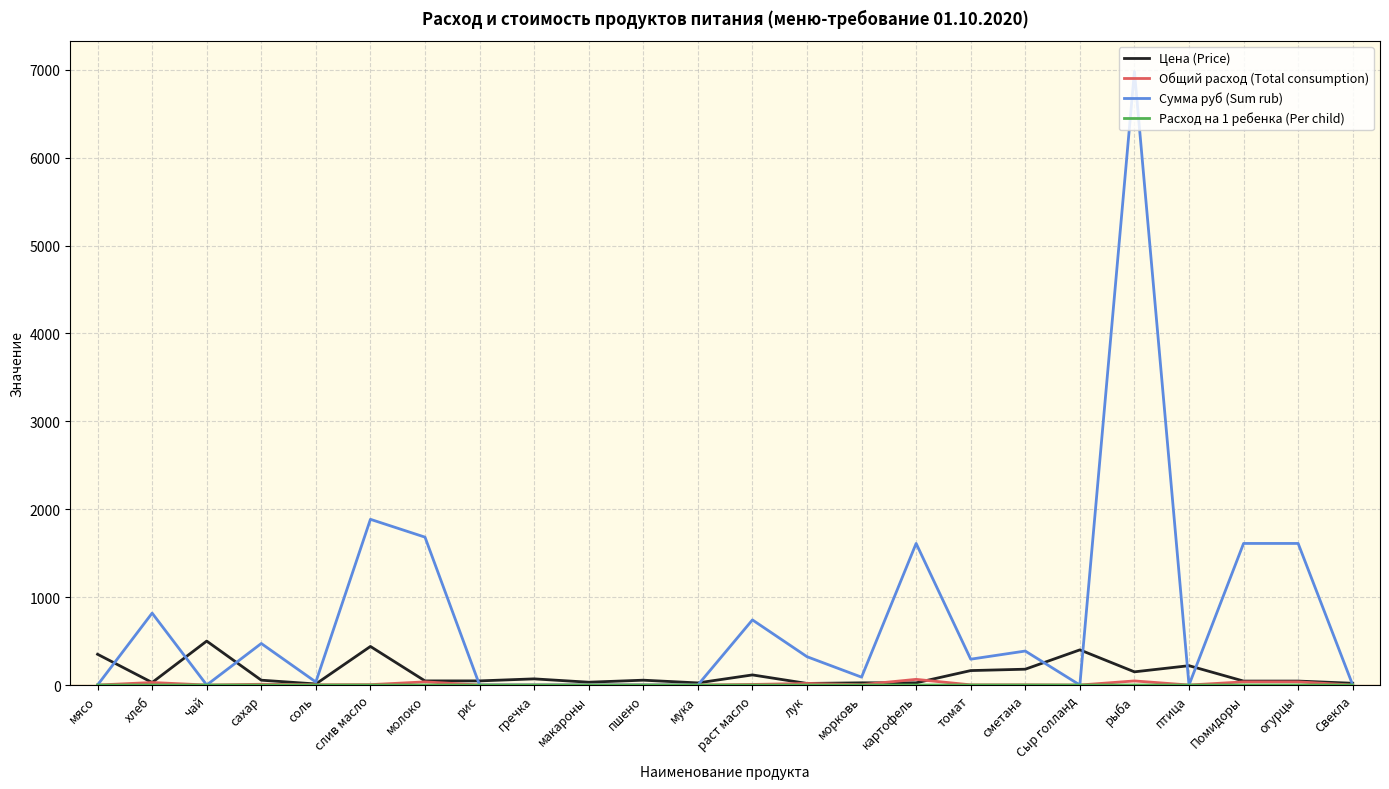

Which label corresponds to the largest value in the chart?

рыба